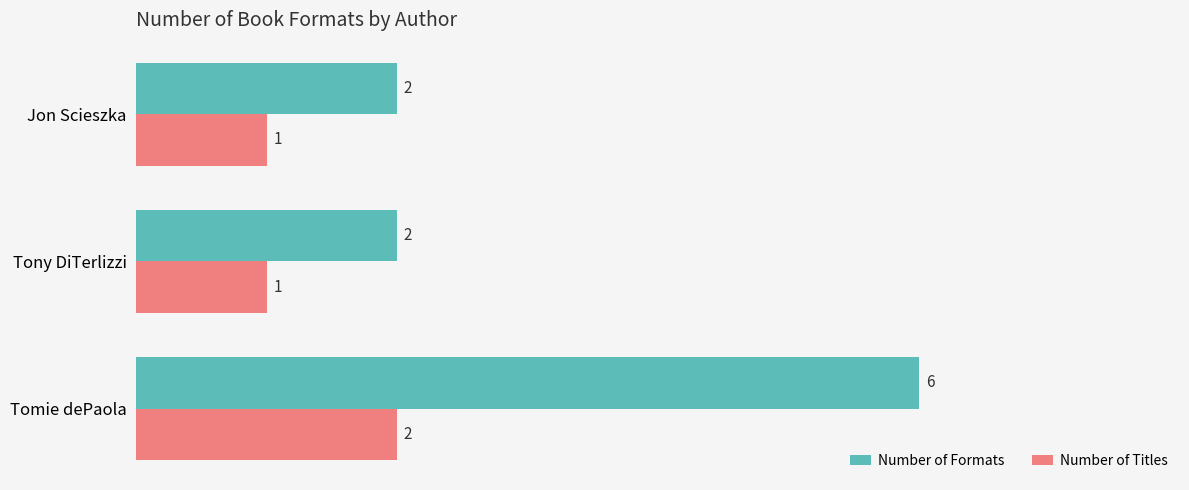

At Tony DiTerlizzi, list the series in order from smallest to largest.

Number of Titles, Number of Formats